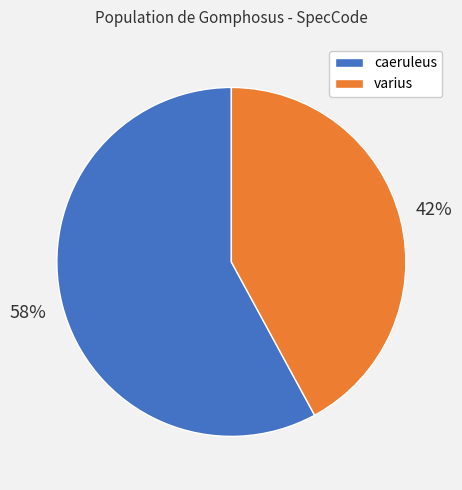

Between varius and caeruleus, which is larger?

caeruleus